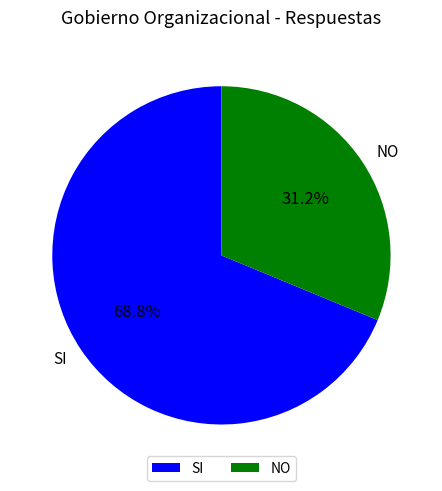

Is there any slice that represents more than half of the pie?

Yes